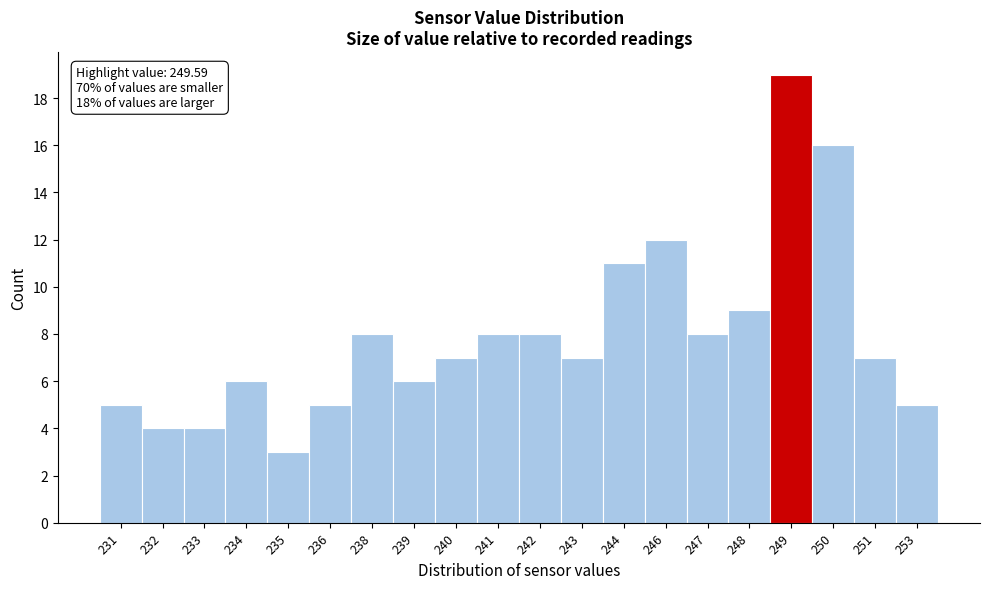

Reading left to right, list all the values displayed in this chart.

231=5	232=4	233=4	234=6	235=3	236=5	238=8	239=6	240=7	241=8	242=8	243=7	244=11	246=12	247=8	248=9	249=19	250=16	251=7	253=5